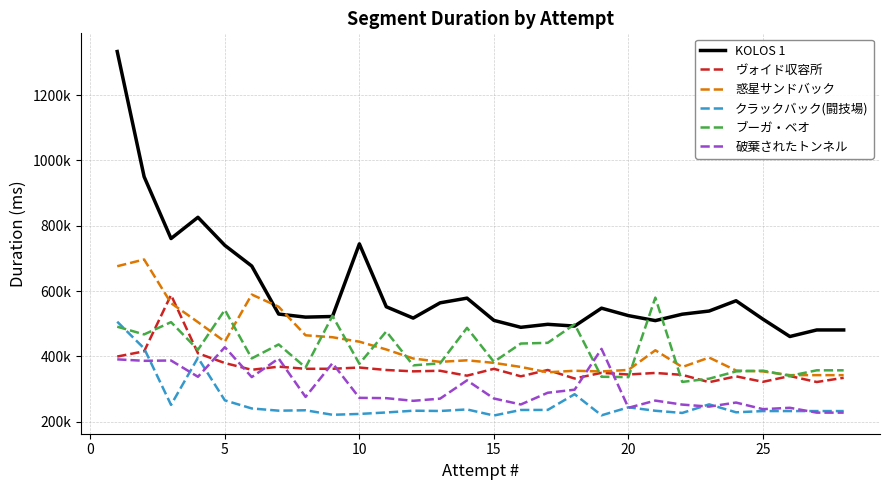

Does the chart display data point markers on the line(s)?

No